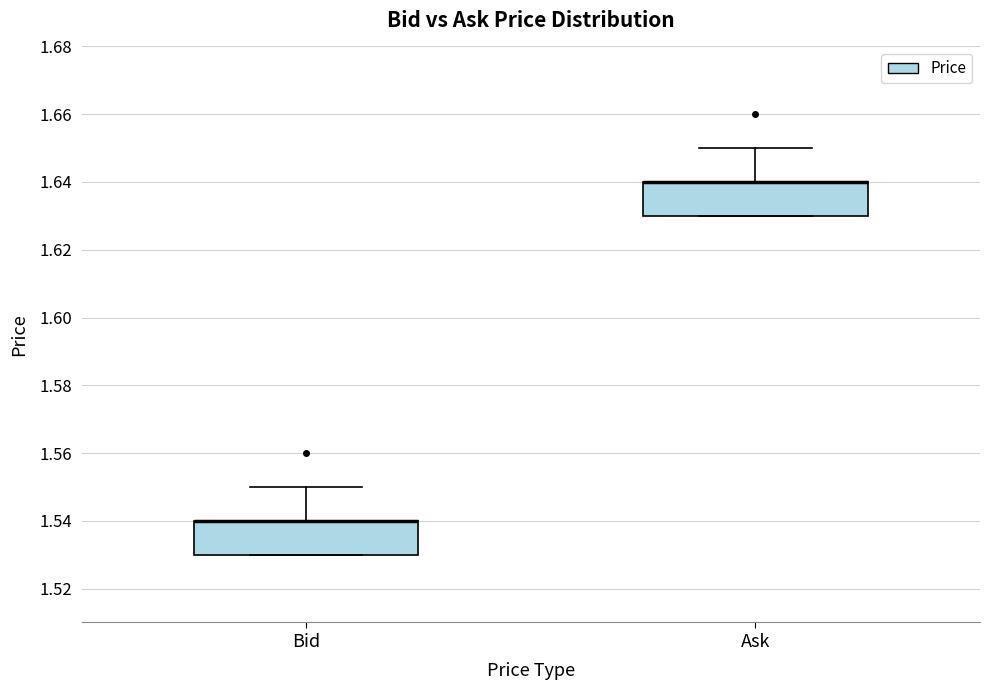

Reading left to right, read every box against the y-axis: the position of its median line, the range the box covers, and the ends of its whiskers. The values are not printed on the chart, so give them approximately, as read against the axis.

Bid: median 1.54 (drawn on the box's upper edge), box 1.53 to 1.54, whiskers 1.53 to 1.55
Ask: median 1.64 (drawn on the box's upper edge), box 1.63 to 1.64, whiskers 1.63 to 1.65